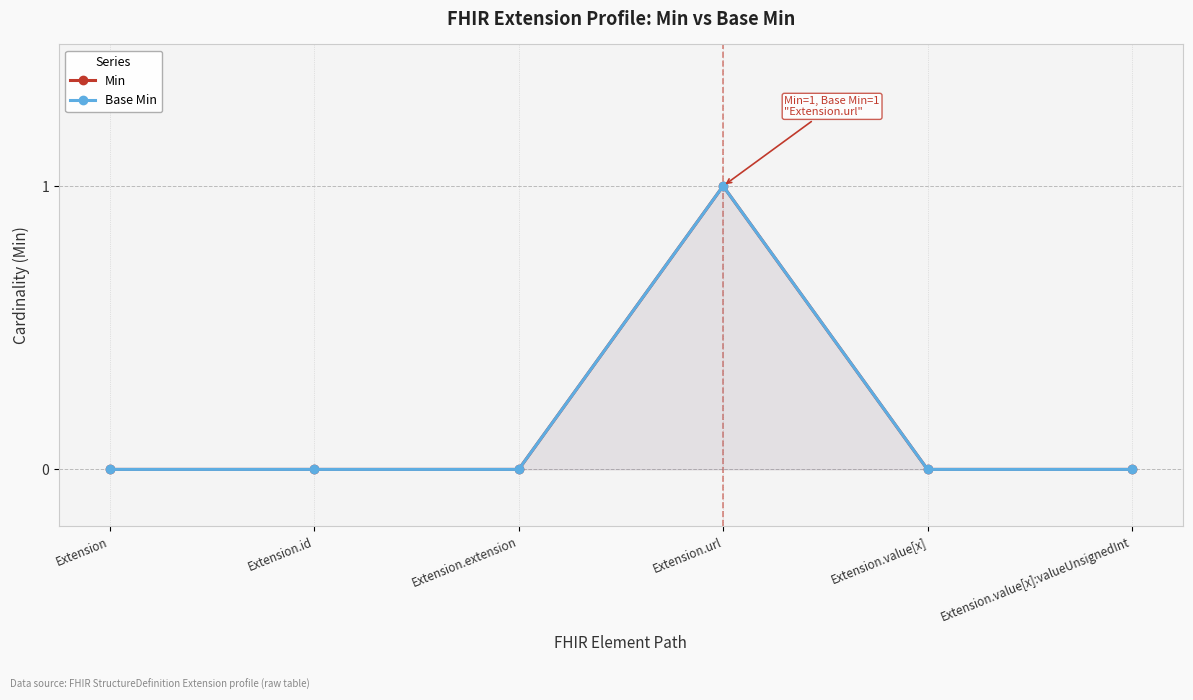

At which category does Base Min reach its first local peak?

Extension.url